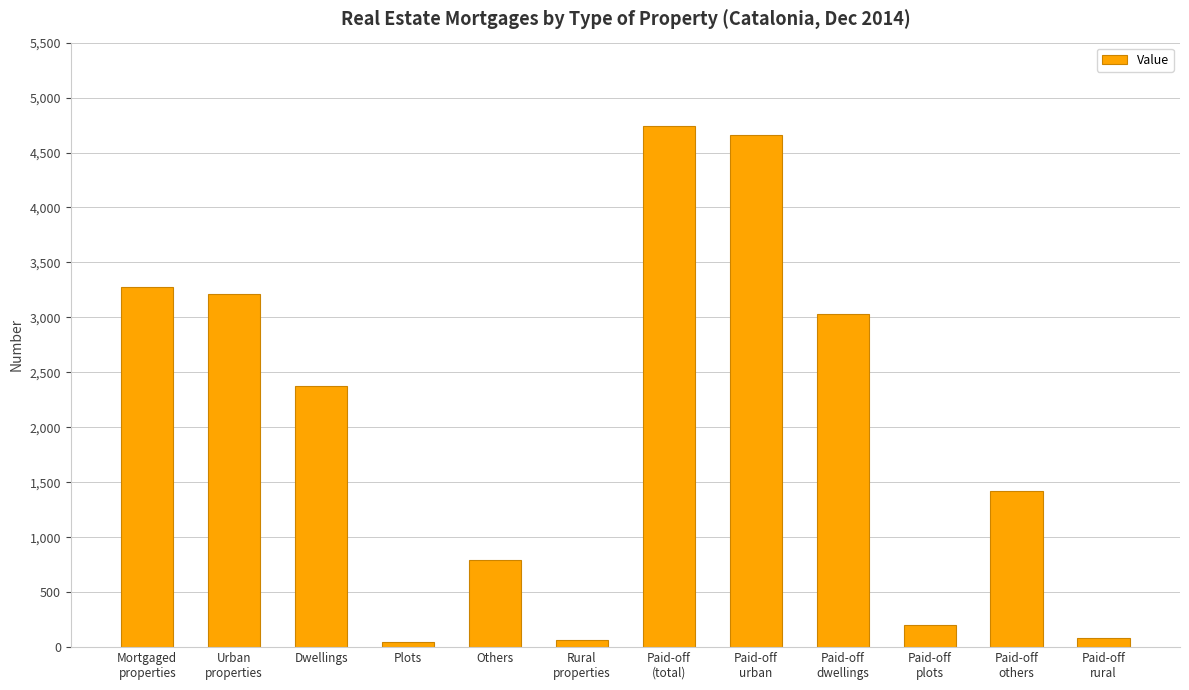

How many bars are there in total?

12